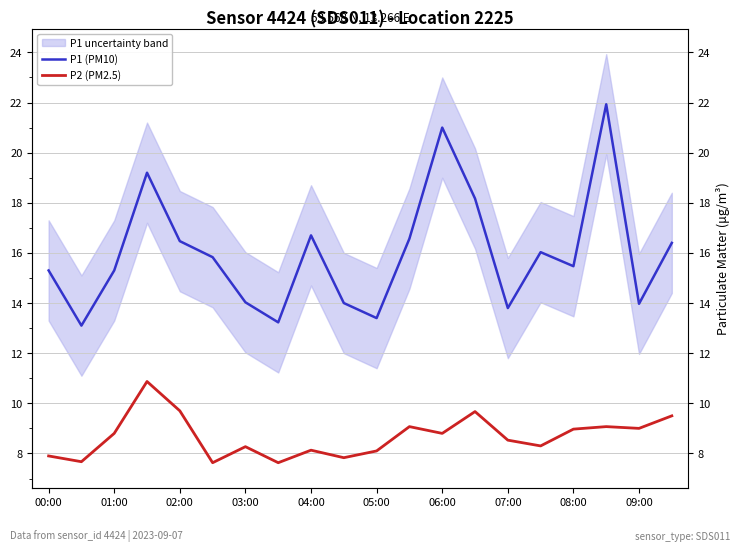

What is the approximate value of P1 (PM10) at 17?

21.9